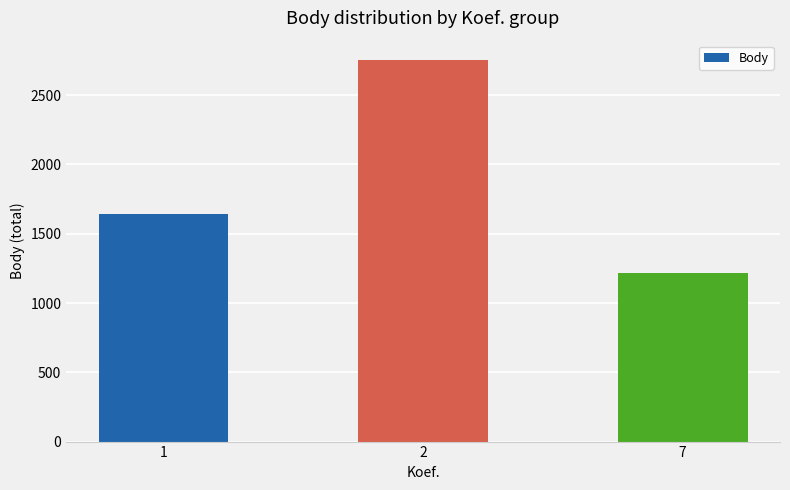

What is the maximum value shown in the chart?

2756